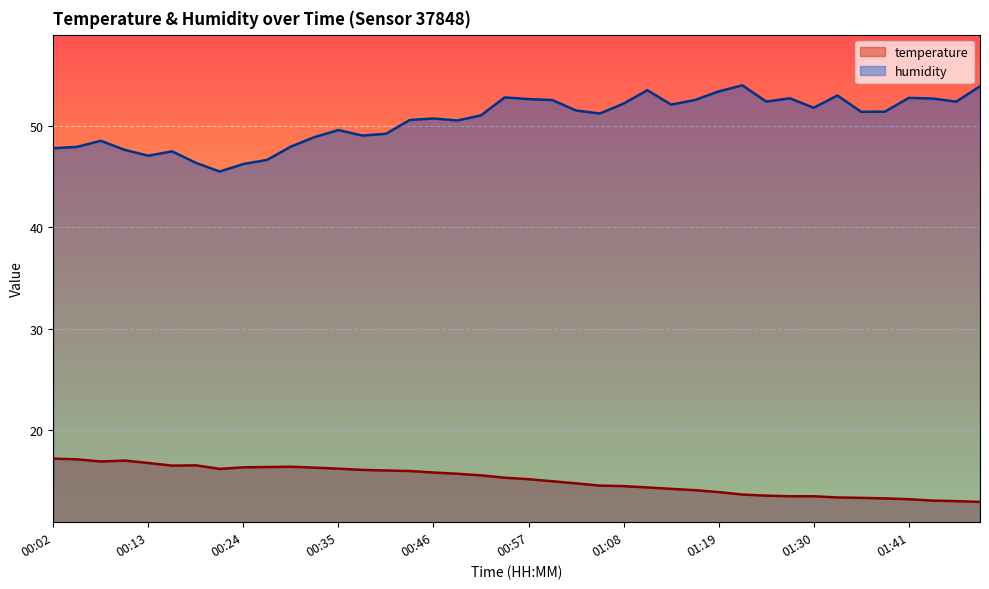

Count the number of categories in the chart.

40